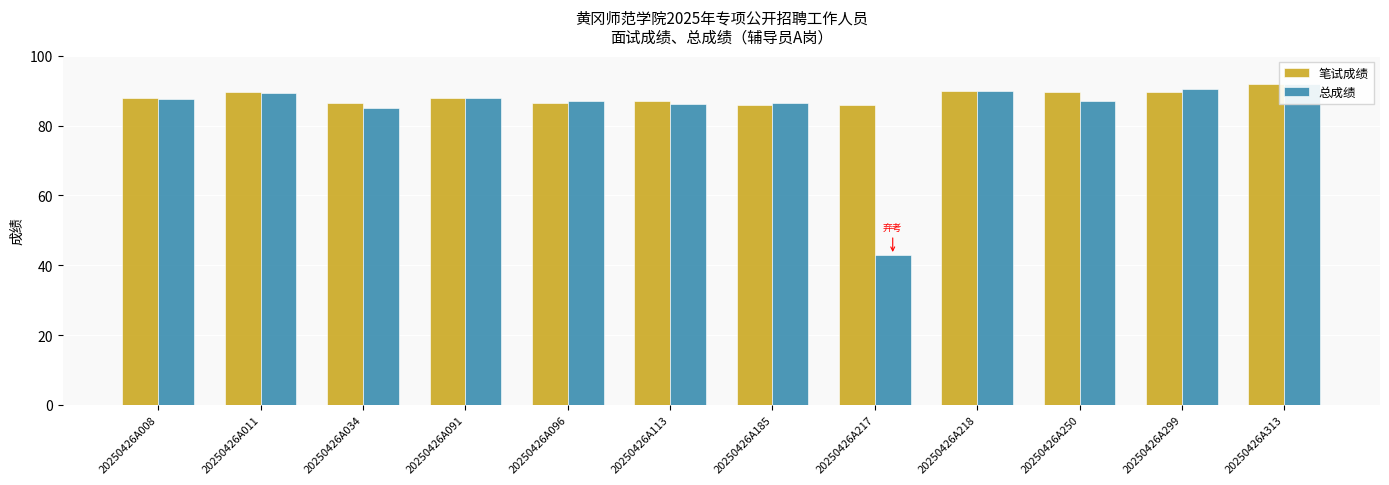

The 笔试成绩 series shows 86.0 at 20250426A185. True or false?

True